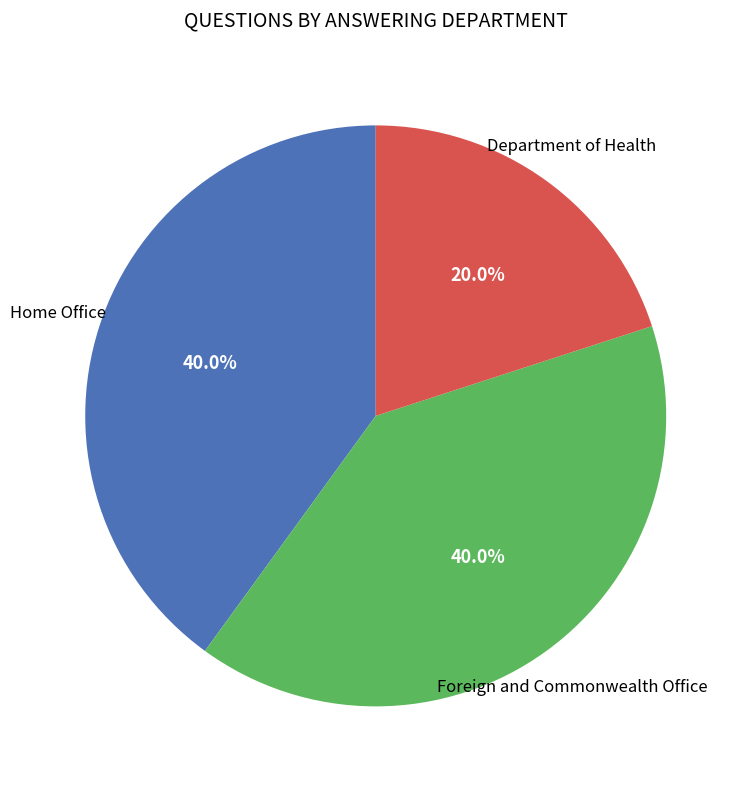

Count the number of slices in the pie.

3